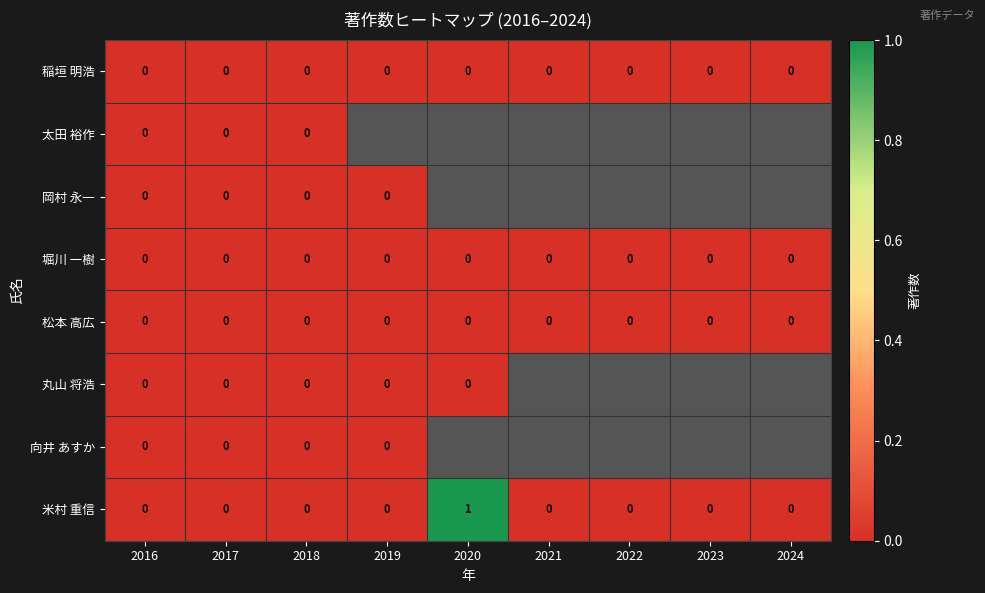

True or false: 堀川 一樹 has a value of 0 at 2016.

True